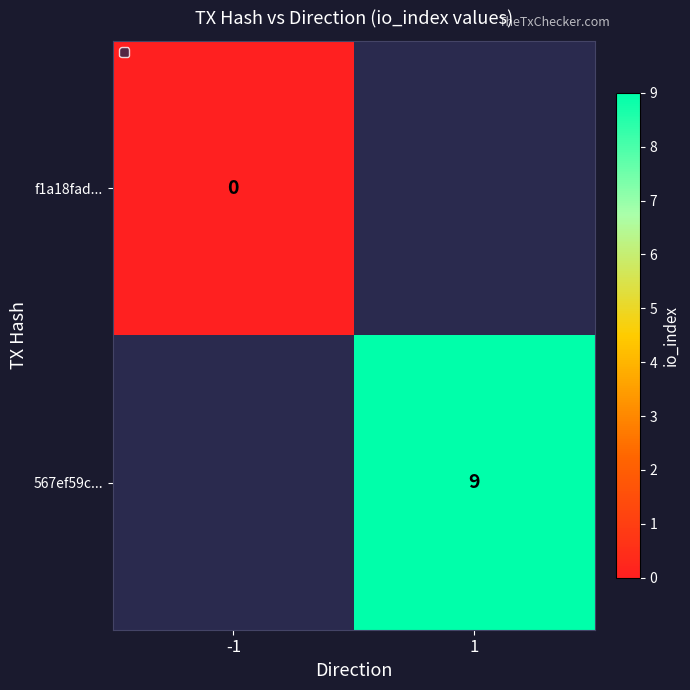

Is the value of 567ef59c... at 1 greater than the value of f1a18fad... at -1?

Yes